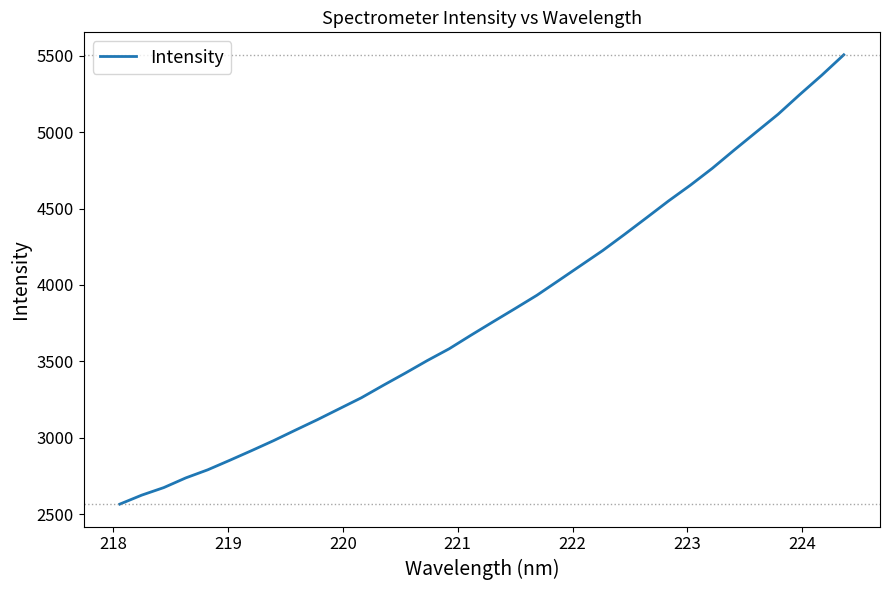

What is the difference between the maximum and minimum values?

2939.5